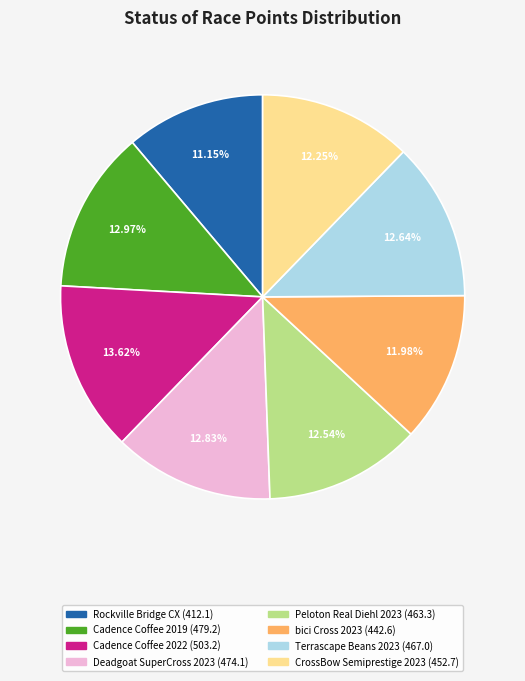

Does any single category account for the majority?

No